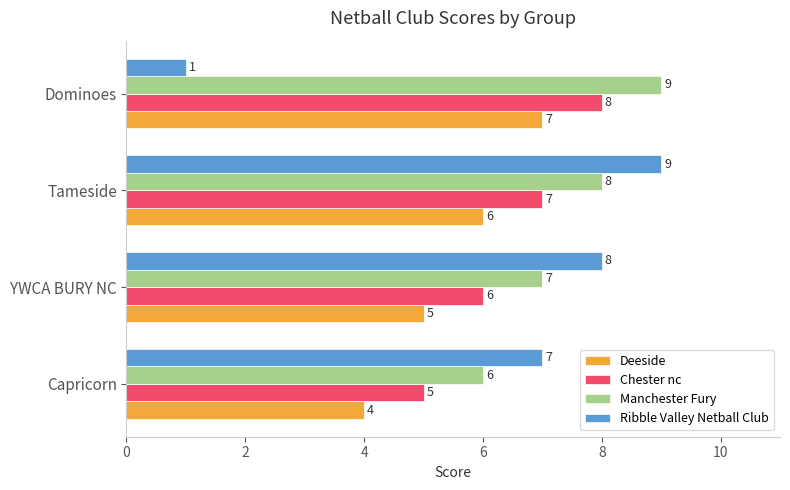

Which category has the lowest value across all series?

Dominoes